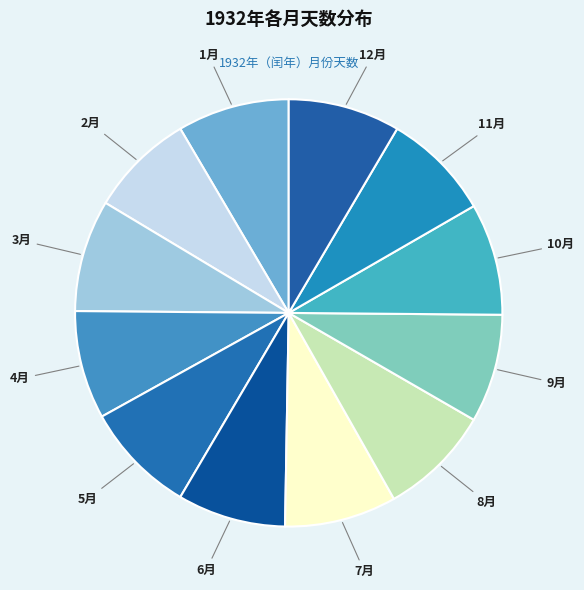

How many slices are in this pie chart?

12